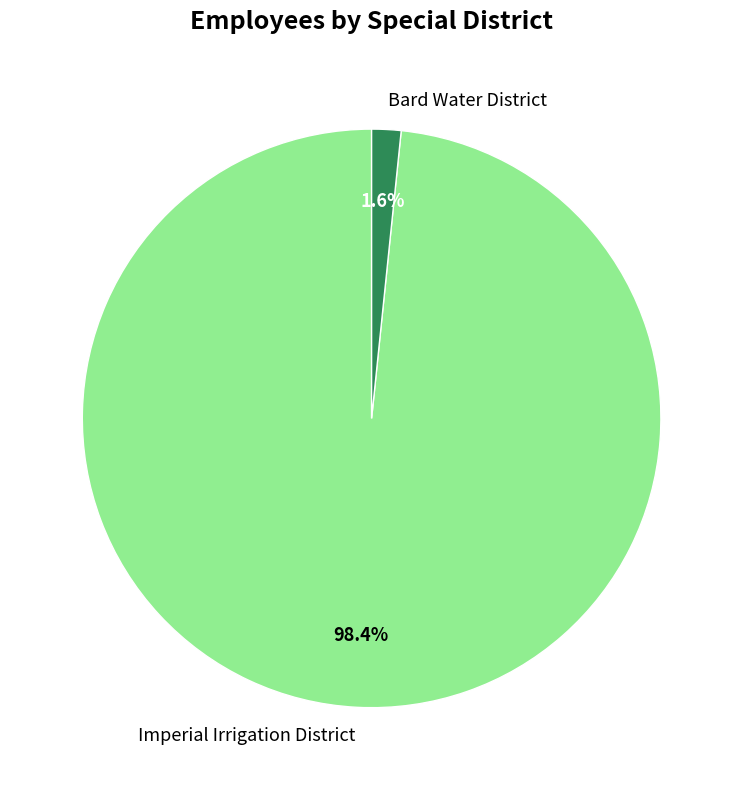

Is Bard Water District the majority of the pie?

No